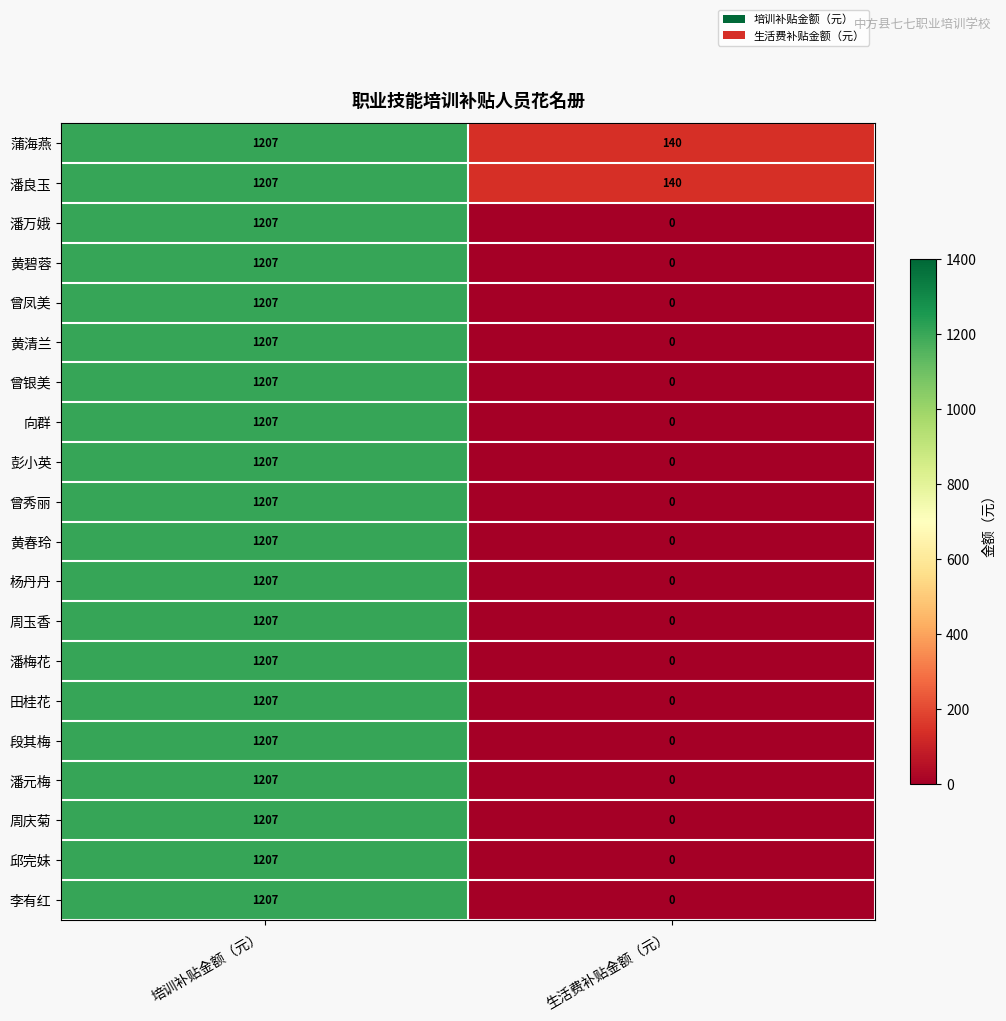

What value does the 田桂花 series have at 培训补贴金额（元）, to the nearest 10?

1210